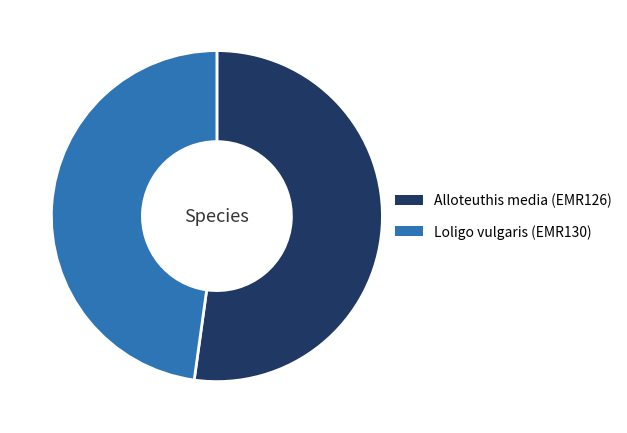

Rank the categories by value from lowest to highest.

Loligo vulgaris (EMR130), Alloteuthis media (EMR126)